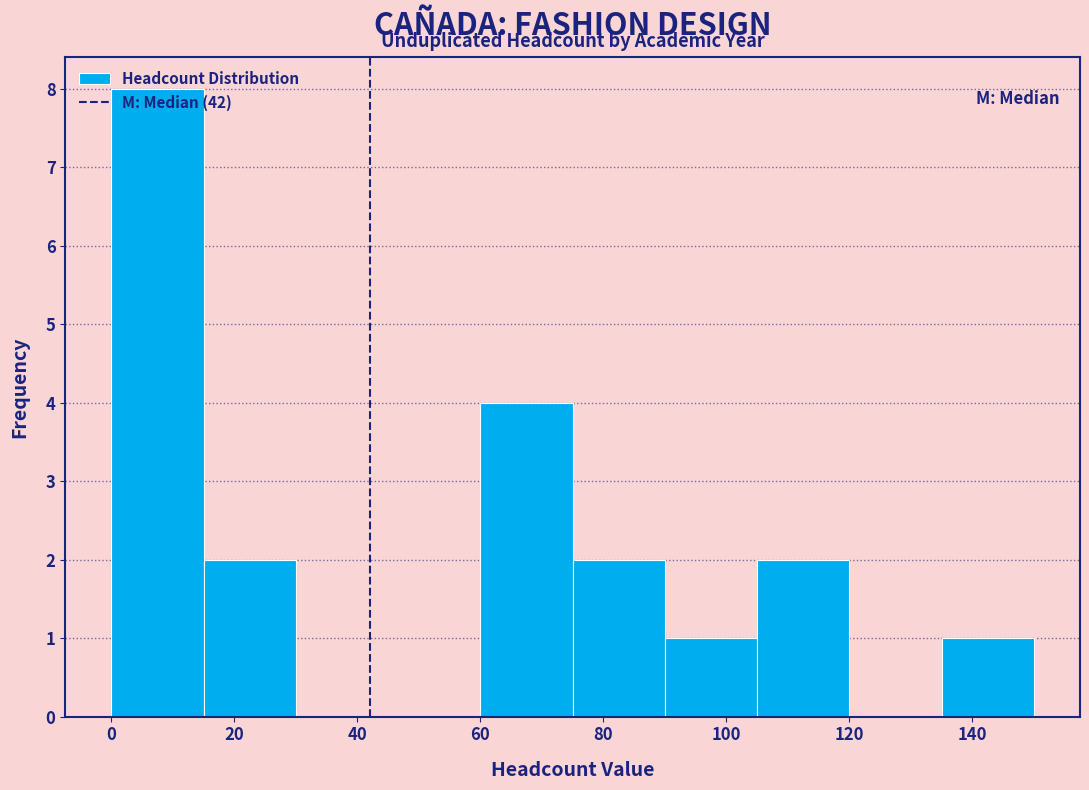

Reading left to right, transcribe this chart: for each bar, give the range it covers on the x-axis and its height. Neither the bar edges nor the heights are printed on the chart, so give them approximately, as read against the axes.

0 to 15: 8
15 to 30: 2
30 to 45: 0
45 to 60: 0
60 to 75: 4
75 to 90: 2
90 to 105: 1
105 to 120: 2
120 to 135: 0
135 to 150: 1